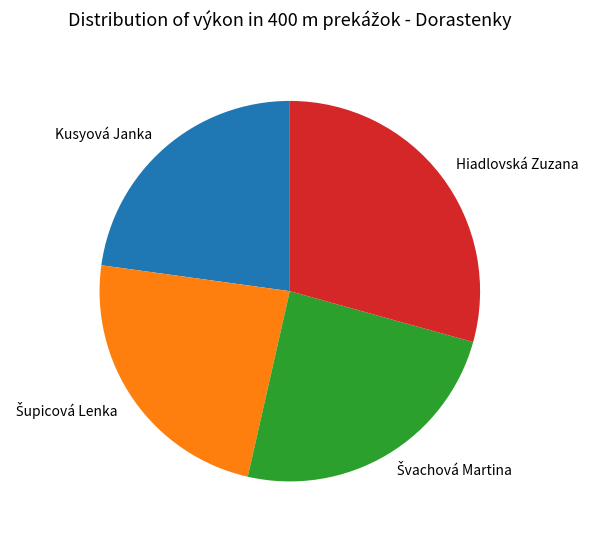

What is the largest slice in the pie chart?

Hiadlovská Zuzana